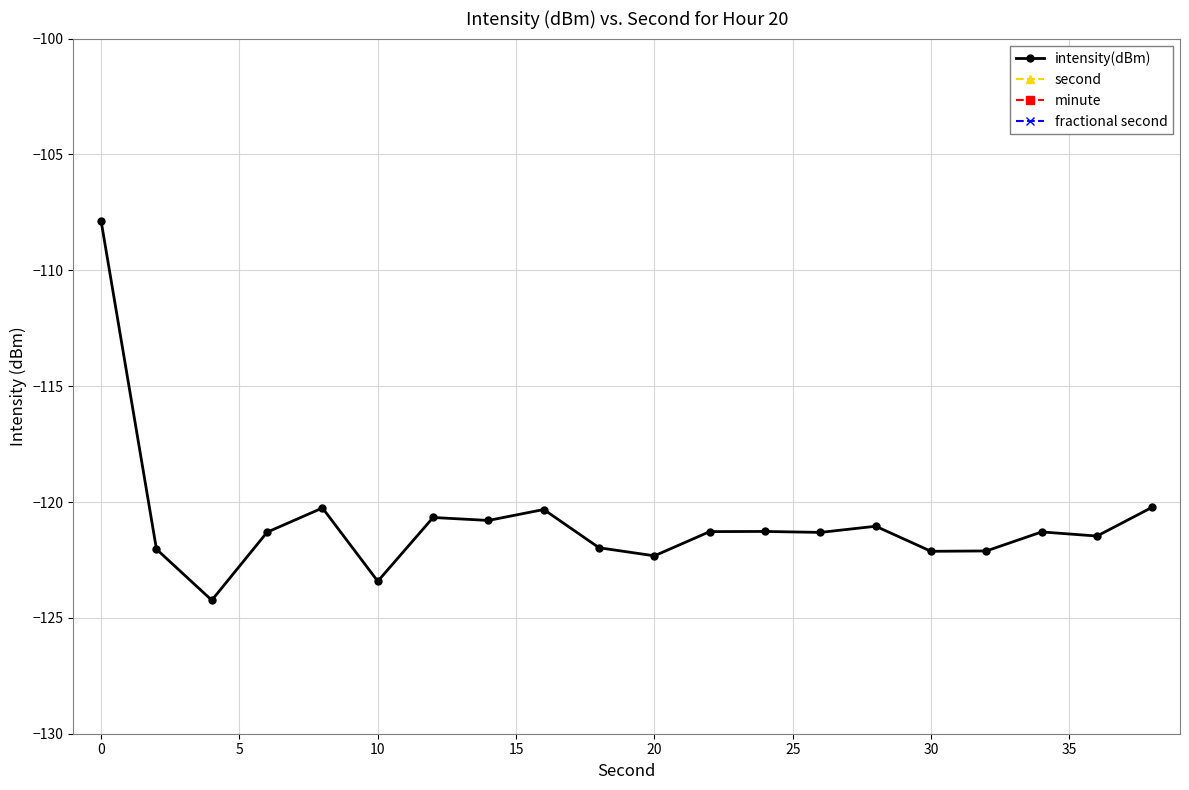

True or false: intensity(dBm) has more than 2 points higher than both neighbors.

True